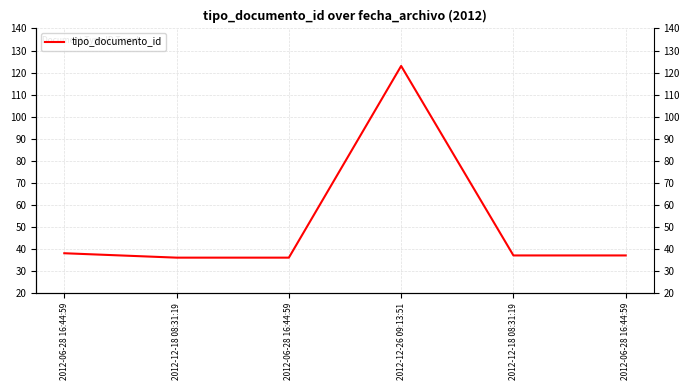

Reading left to right, what are all the values shown in this chart?

38	36	36	123	37	37